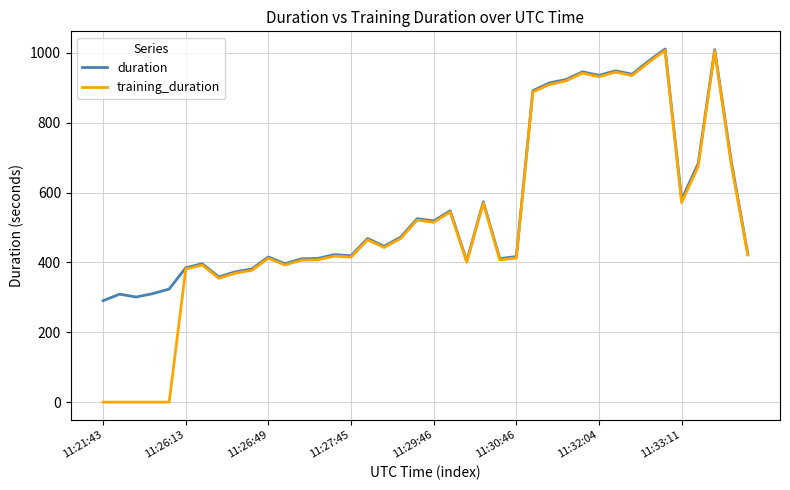

What is the highest value of the training_duration series?

1007.2